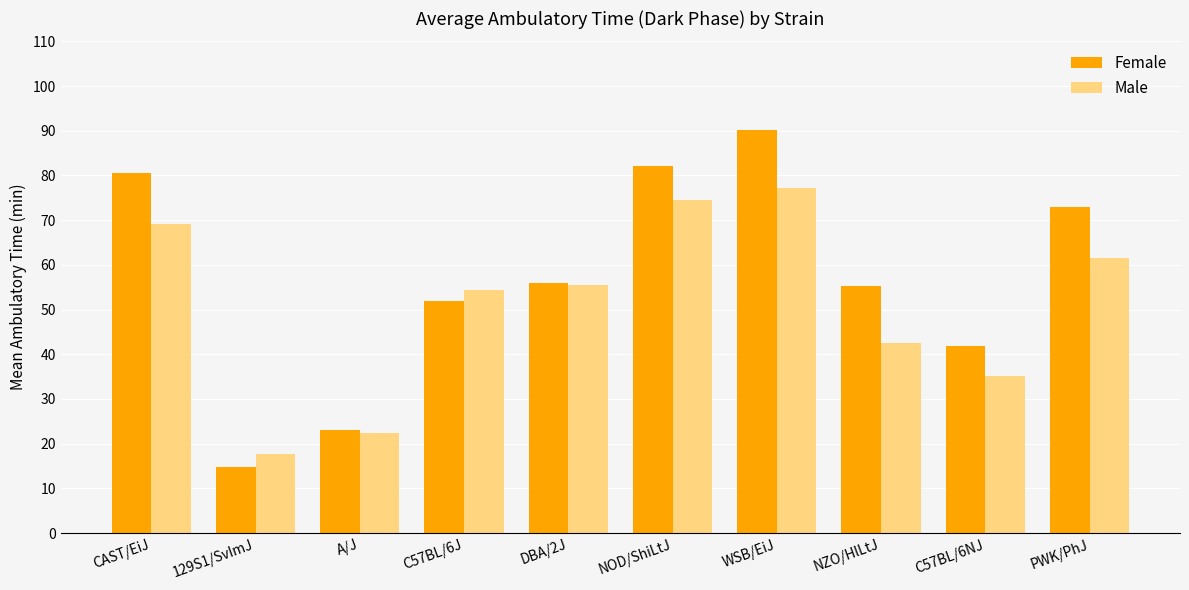

Is the value of Male at NZO/HlLtJ greater than the value of Female at A/J?

Yes